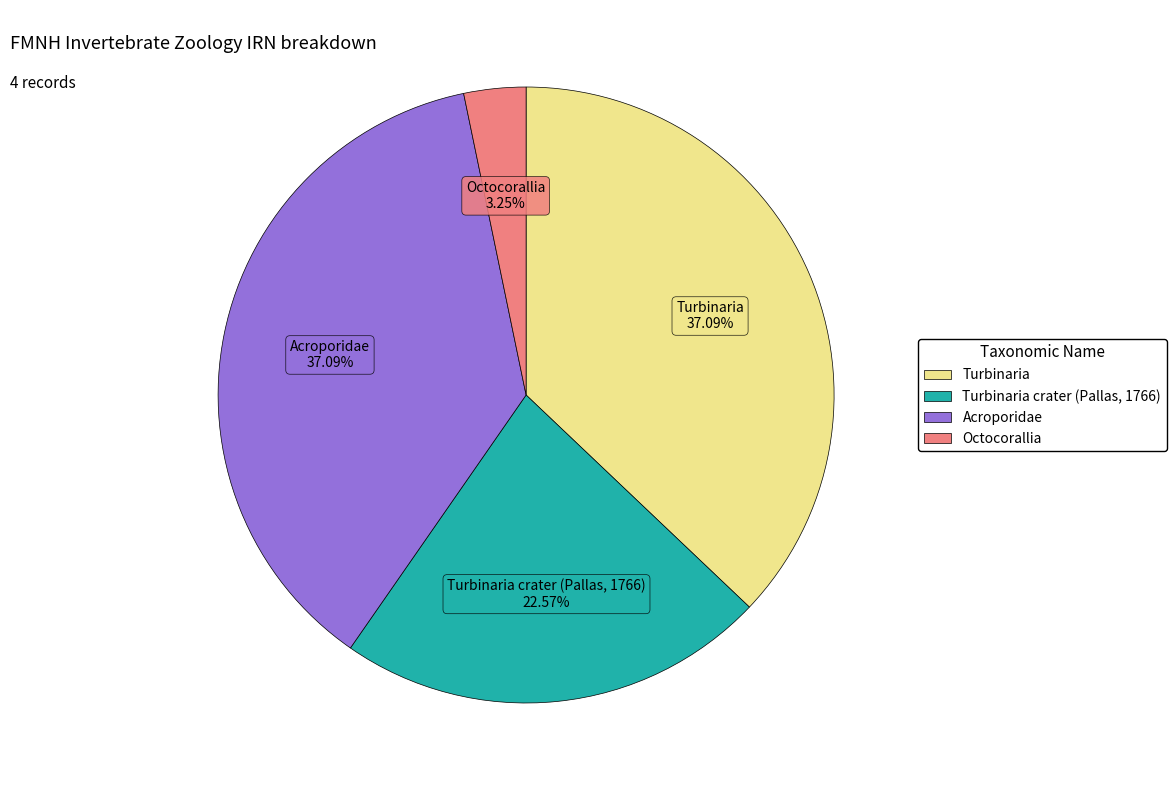

True or false: Turbinaria accounts for 31% of the total.

False